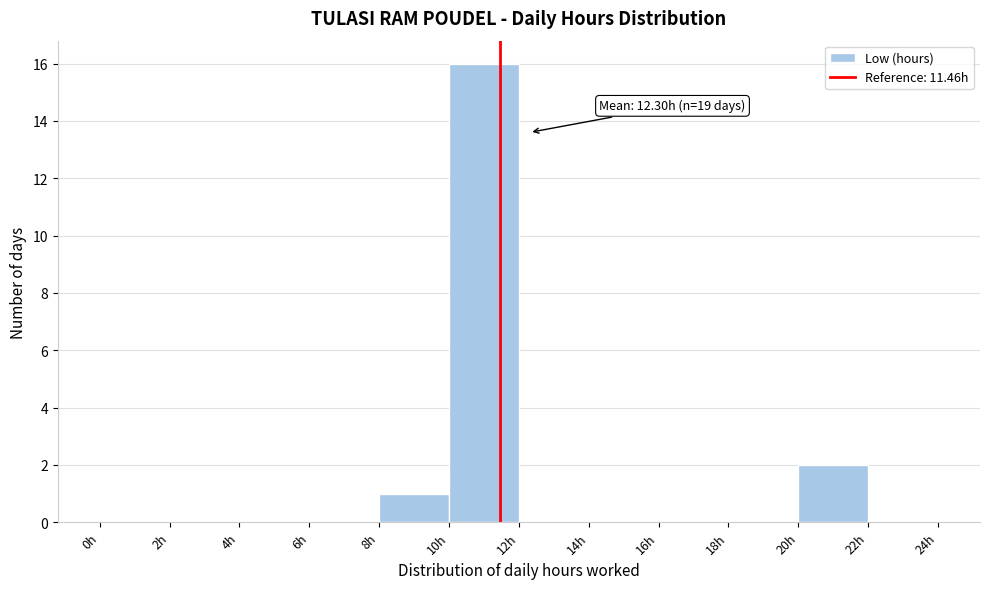

Over which range of the x-axis is the bar tallest?

10 to 12